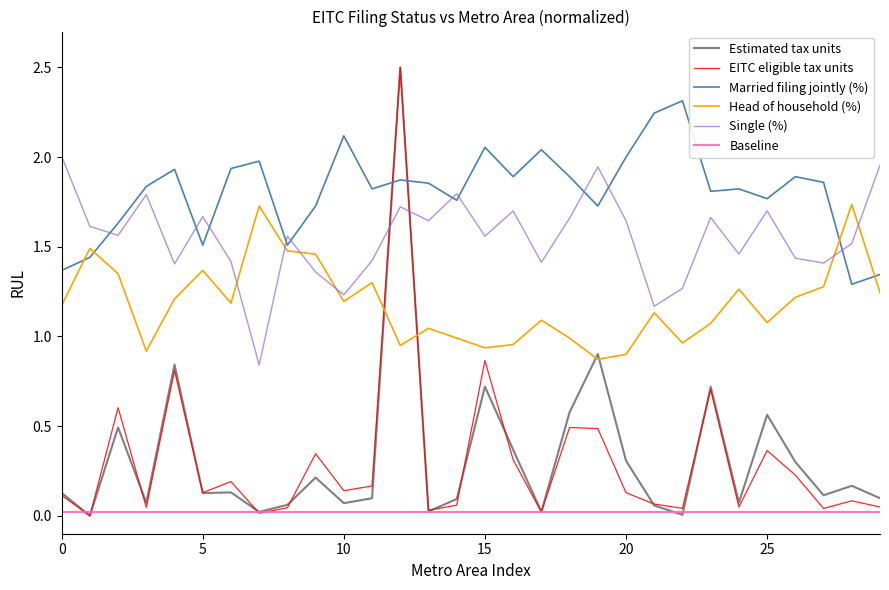

How many times do Married filing jointly (%) and Estimated tax units cross each other?

2